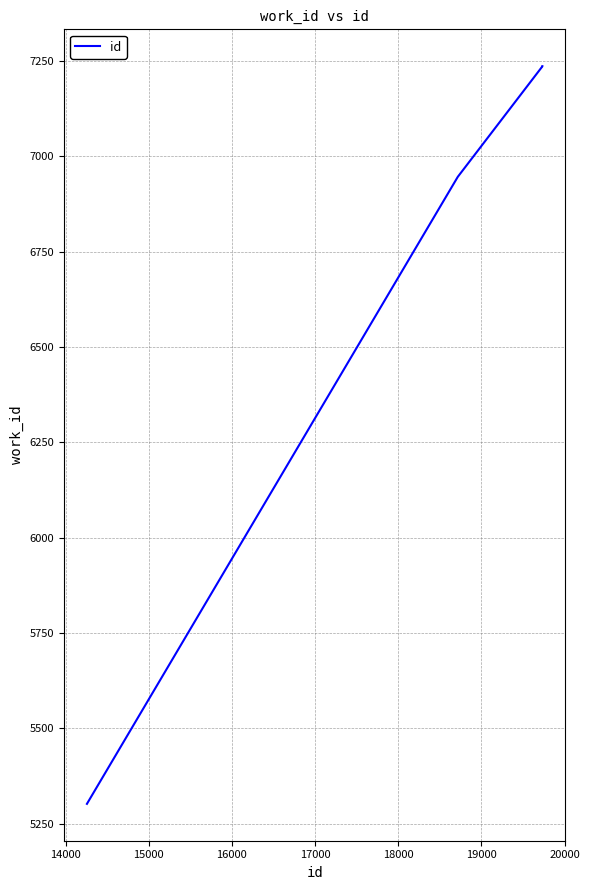

What is the greatest value displayed?

7236